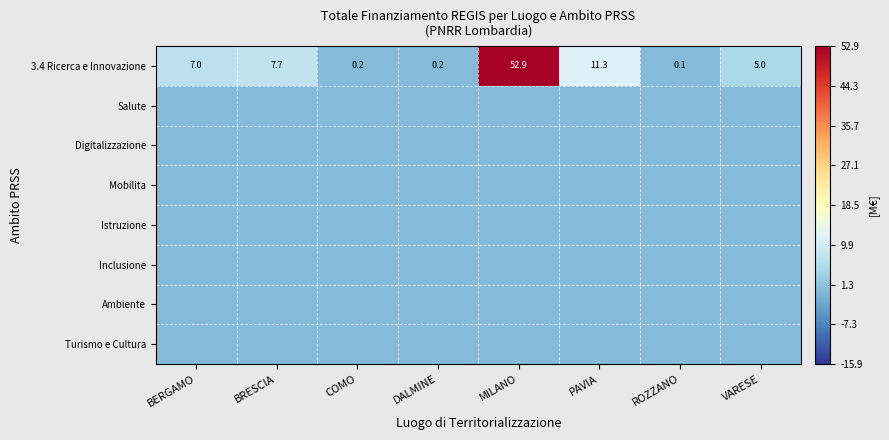

What is the difference between the second highest and minimum values in the 3.4 Ricerca e Innovazione series?

11.2